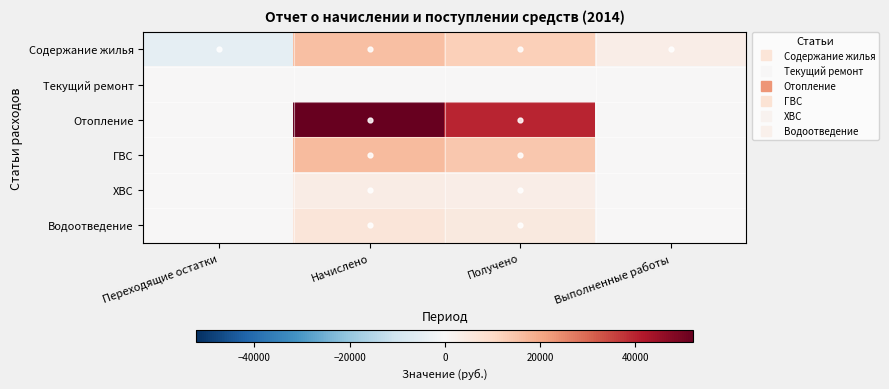

What is the greatest value displayed?

52196.2